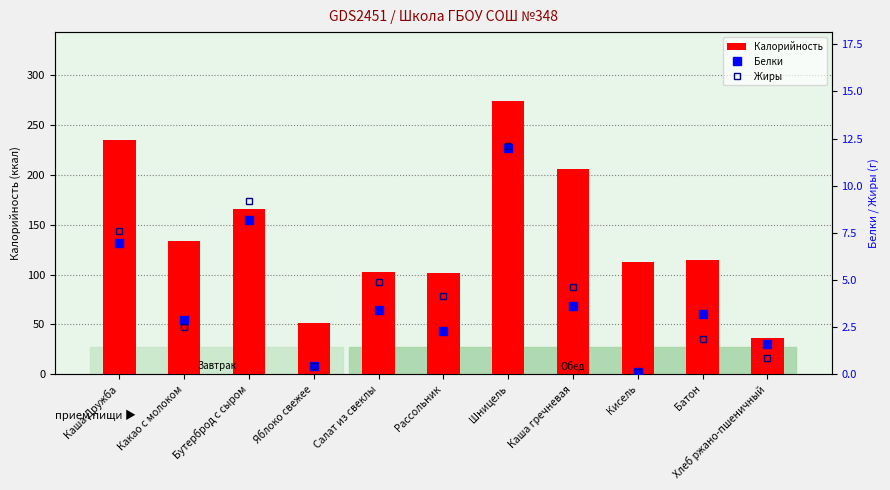

At which label does Белки first exceed 3?

Каша Дружба